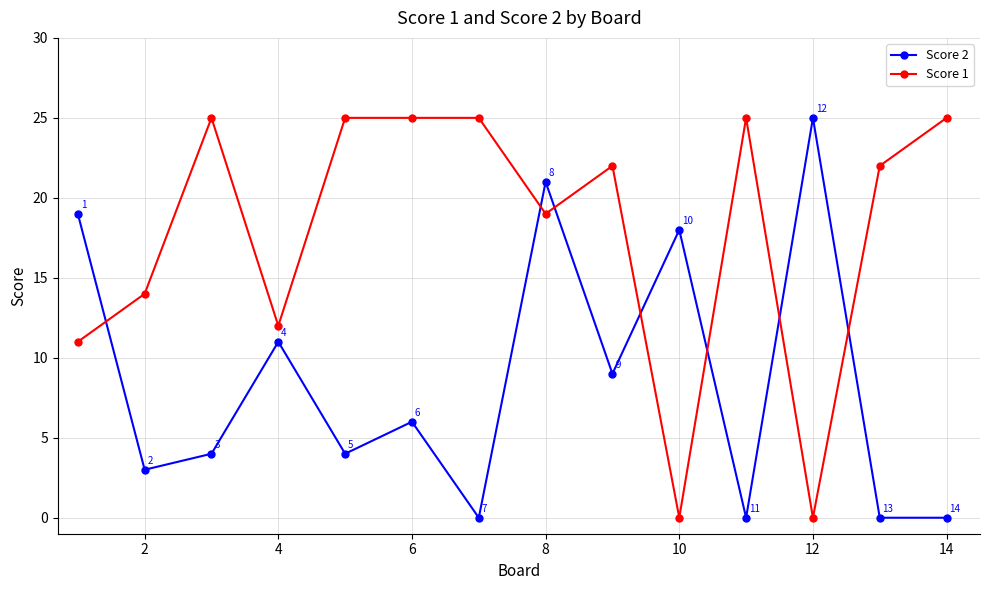

List the series in order of their overall mean, lowest first.

Score 2, Score 1